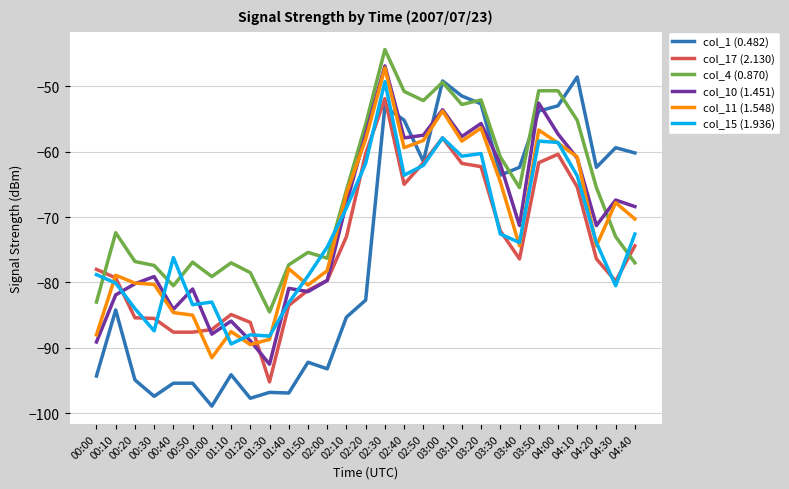

Read the col_10 (1.451) value at 02:00.

-79.7